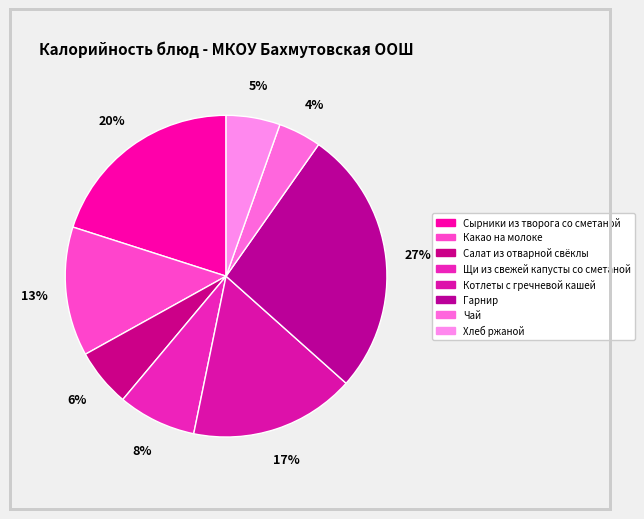

To the nearest percent, what is the difference between the largest and smallest slice percentages?

23%